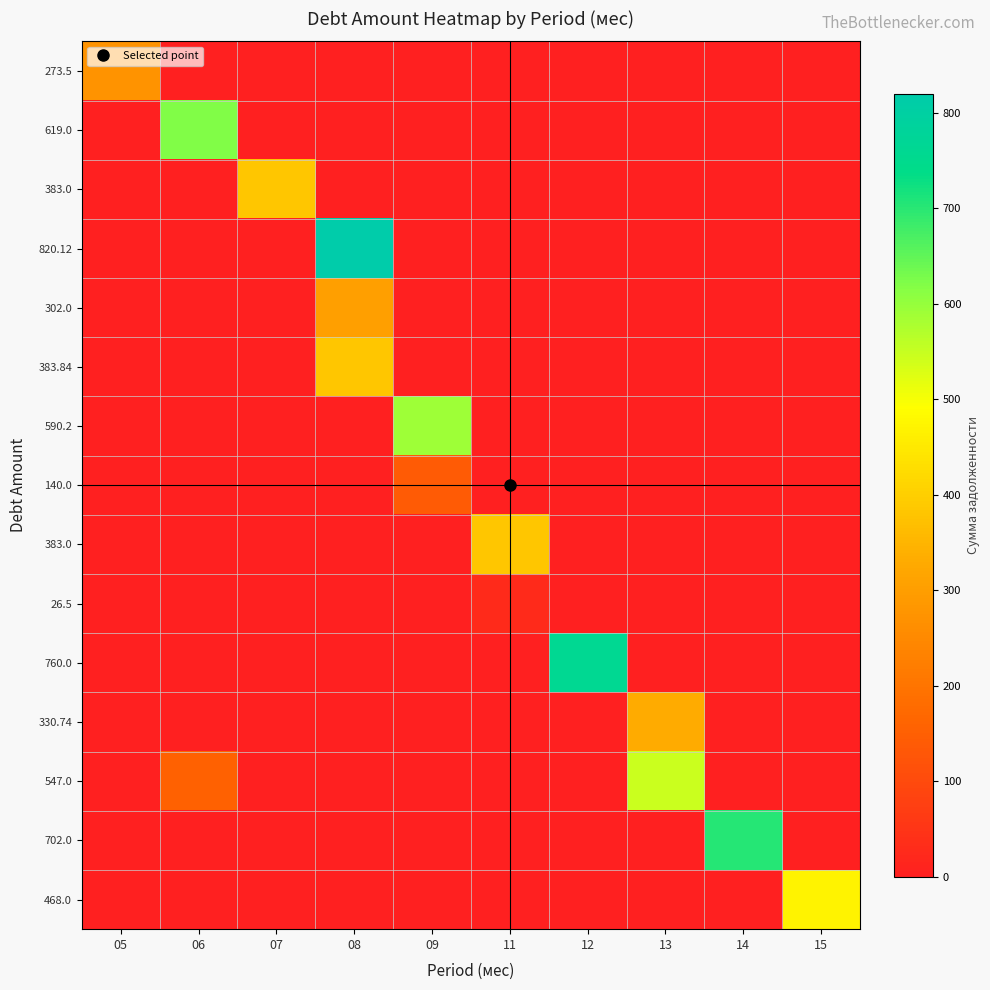

How many series are shown in this chart?

15